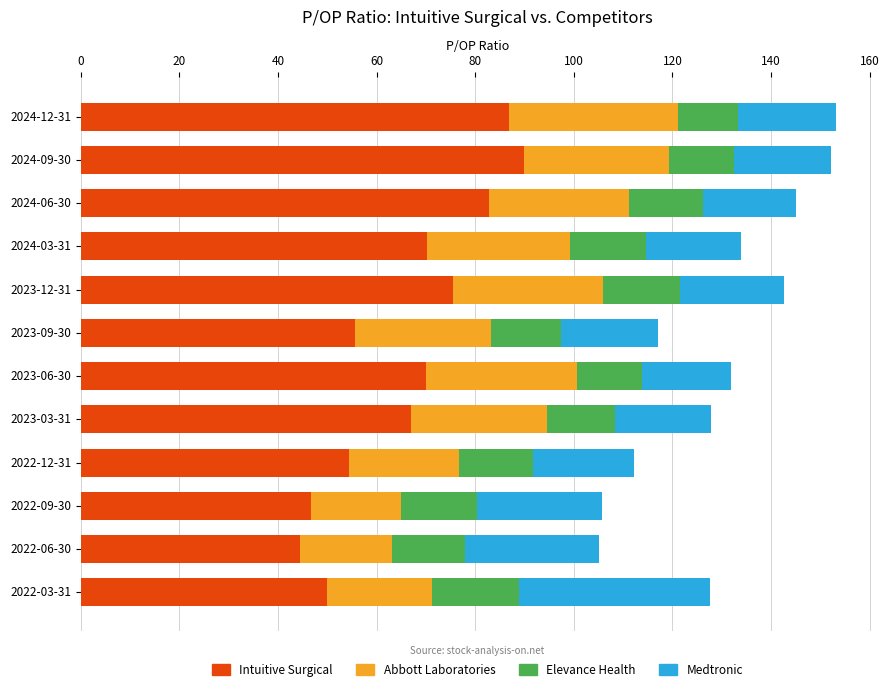

What is the total value across all series at 2022-09-30?

105.7